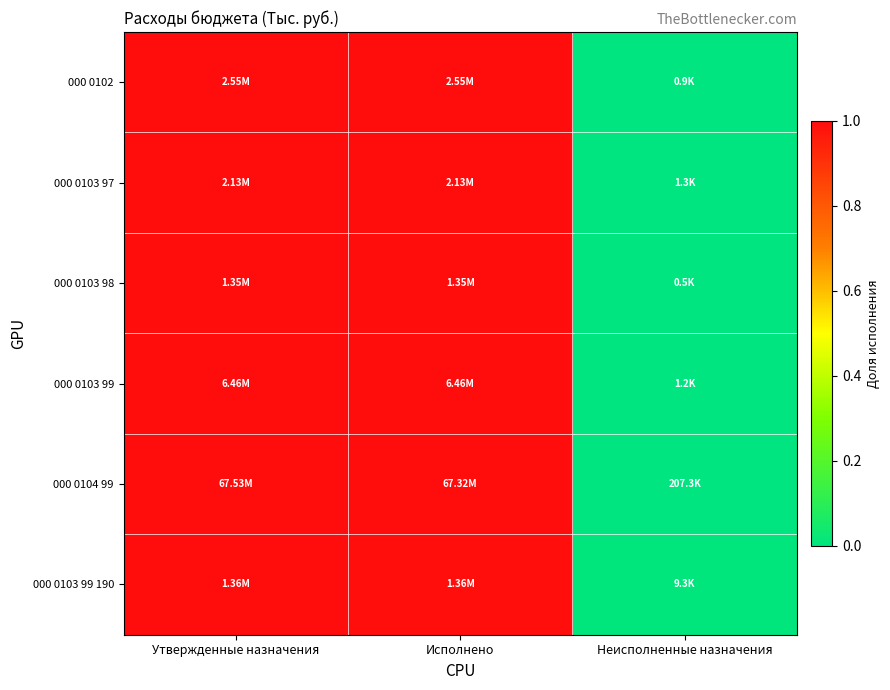

Between Утвержденные назначения and Исполнено, which series saw the biggest shift?

000 0103 99 190